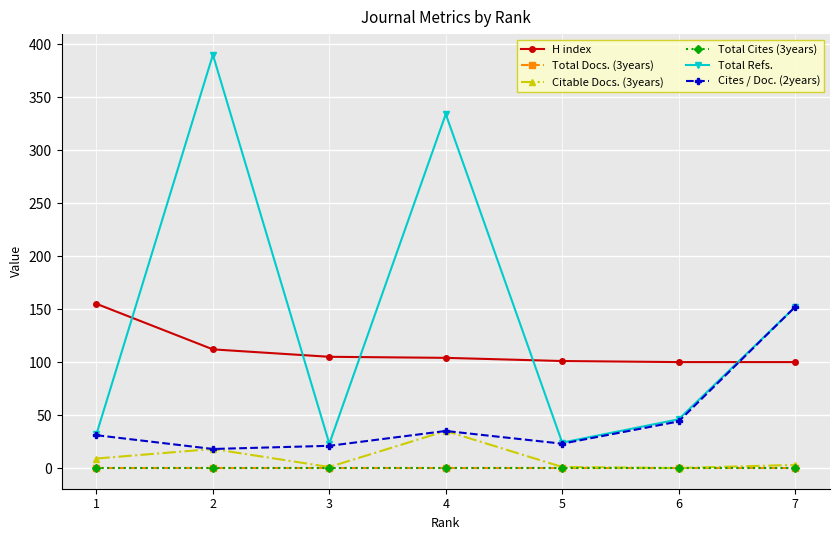

After their last crossing, which series has the higher values: H index or Total Refs.?

Total Refs.